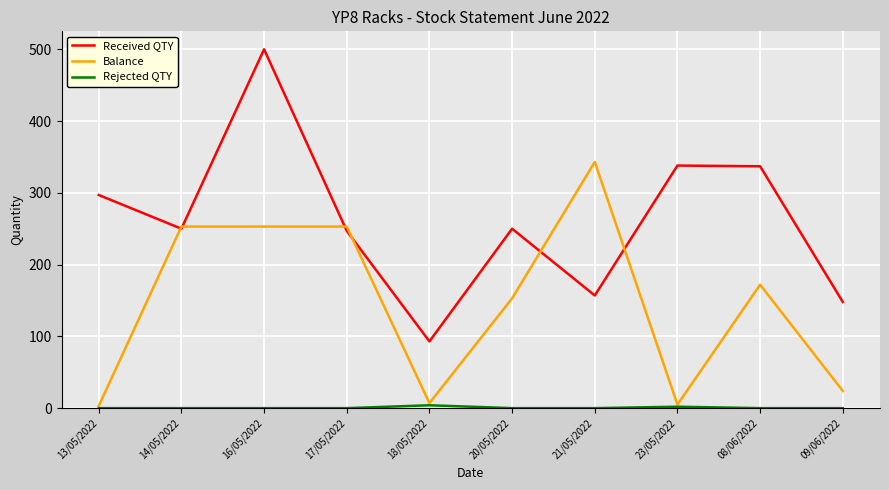

Which series has the widest spread of values?

Received QTY